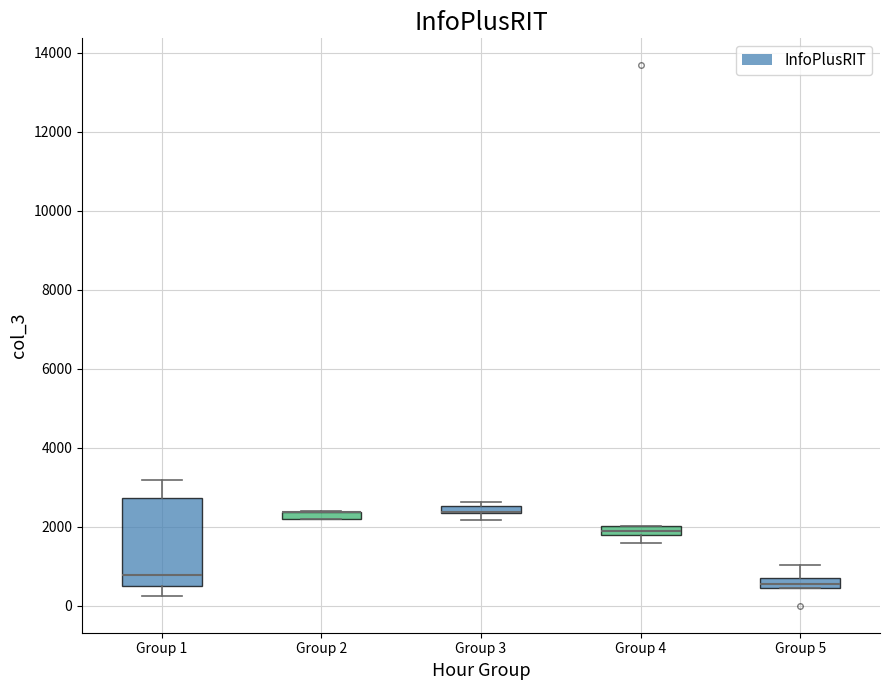

Which box is the tallest, from its lower edge to its upper edge?

Group 1